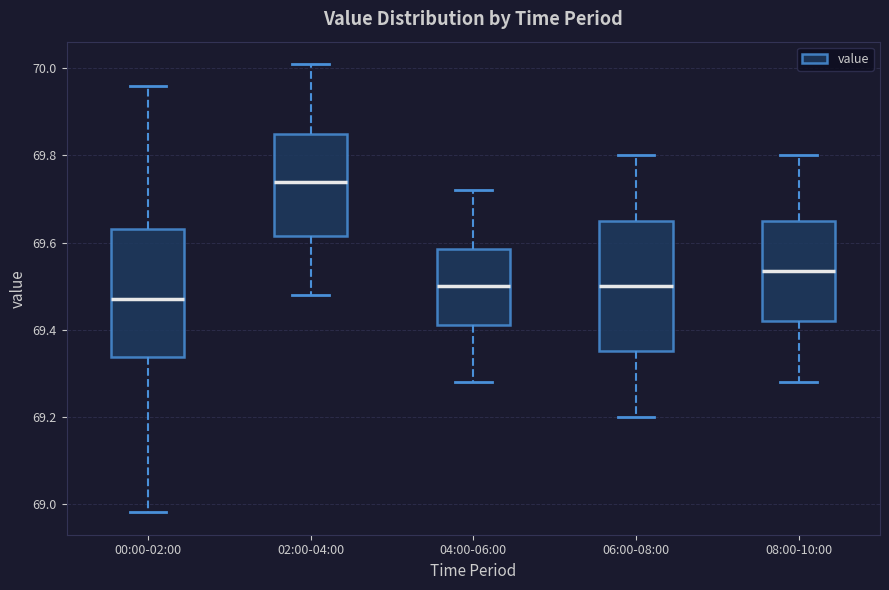

Reading left to right, read every box against the y-axis: the position of its median line, the range the box covers, and the ends of its whiskers. The values are not printed on the chart, so give them approximately, as read against the axis.

00:00-02:00: median 69.48, box 69.34 to 69.64, whiskers 68.98 to 69.96
02:00-04:00: median 69.74, box 69.62 to 69.86, whiskers 69.48 to 70.02
04:00-06:00: median 69.50, box 69.42 to 69.58, whiskers 69.28 to 69.72
06:00-08:00: median 69.50, box 69.36 to 69.66, whiskers 69.20 to 69.80
08:00-10:00: median 69.54, box 69.42 to 69.66, whiskers 69.28 to 69.80